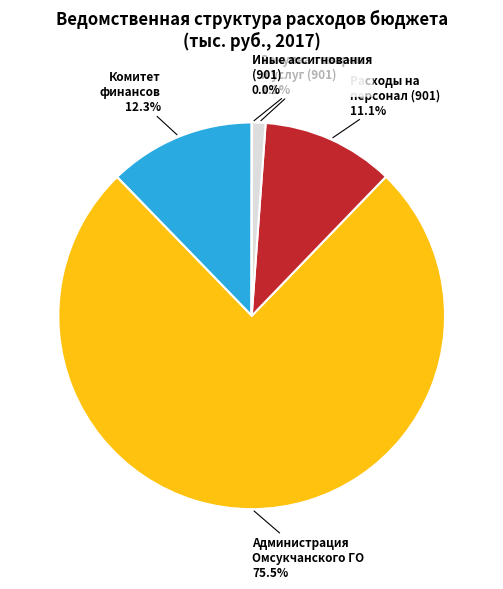

What is the largest slice in the pie chart?

Администрация Омсукчанского ГО